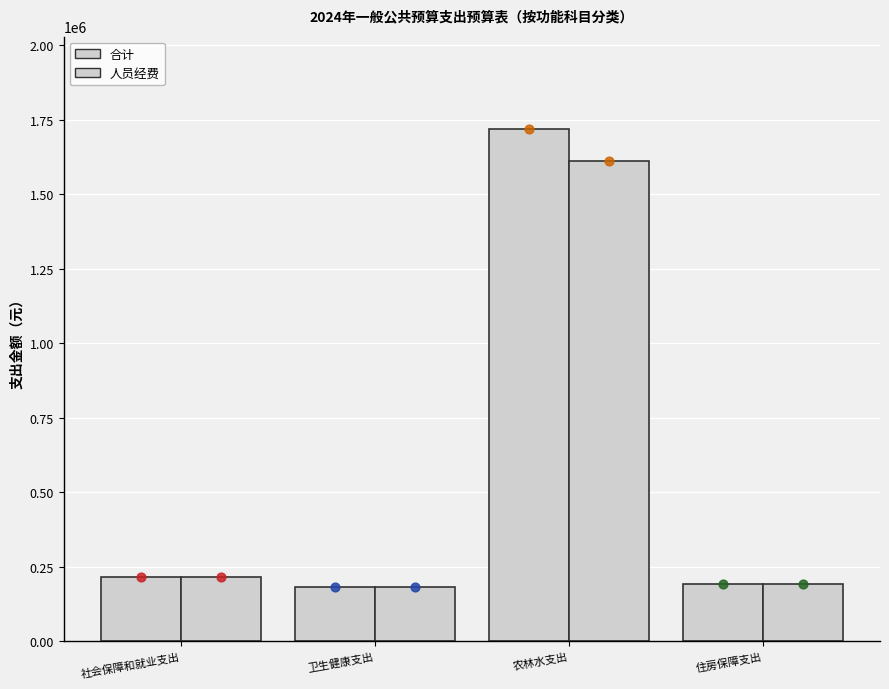

Which series has the largest total across all categories?

合计